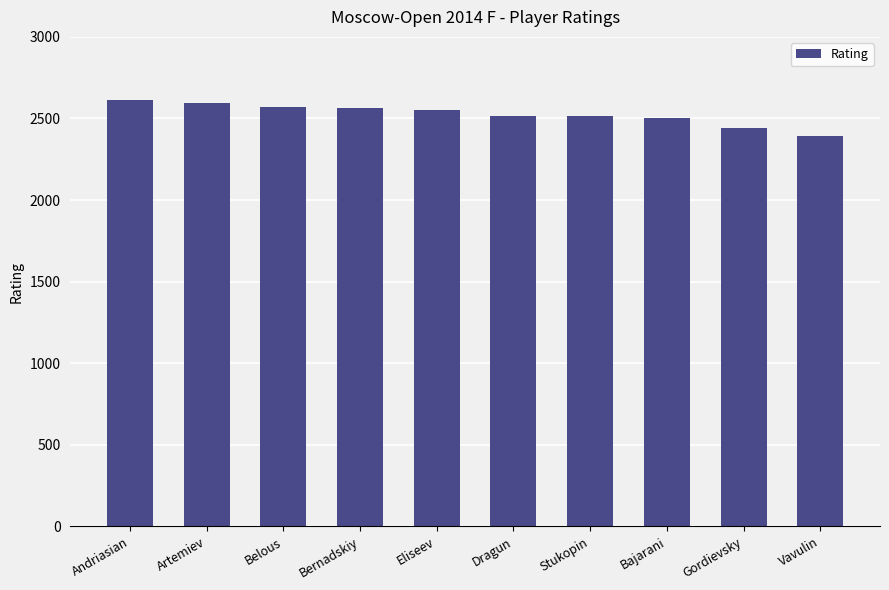

What is the label of the 1st bar from the right?

Vavulin